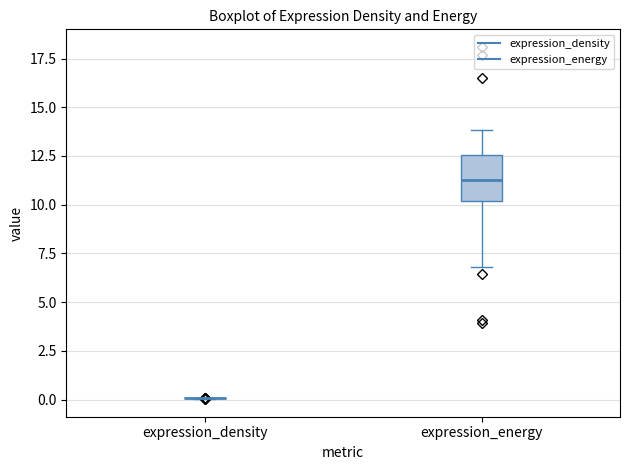

Reading left to right, read every box against the y-axis: the position of its median line, the range the box covers, and the ends of its whiskers. The values are not printed on the chart, so give them approximately, as read against the axis.

expression_density: box collapsed to a line at 0.0, whiskers 0.0 to 0.0
expression_energy: median 11.5, box 10.0 to 12.5, whiskers 7.0 to 14.0